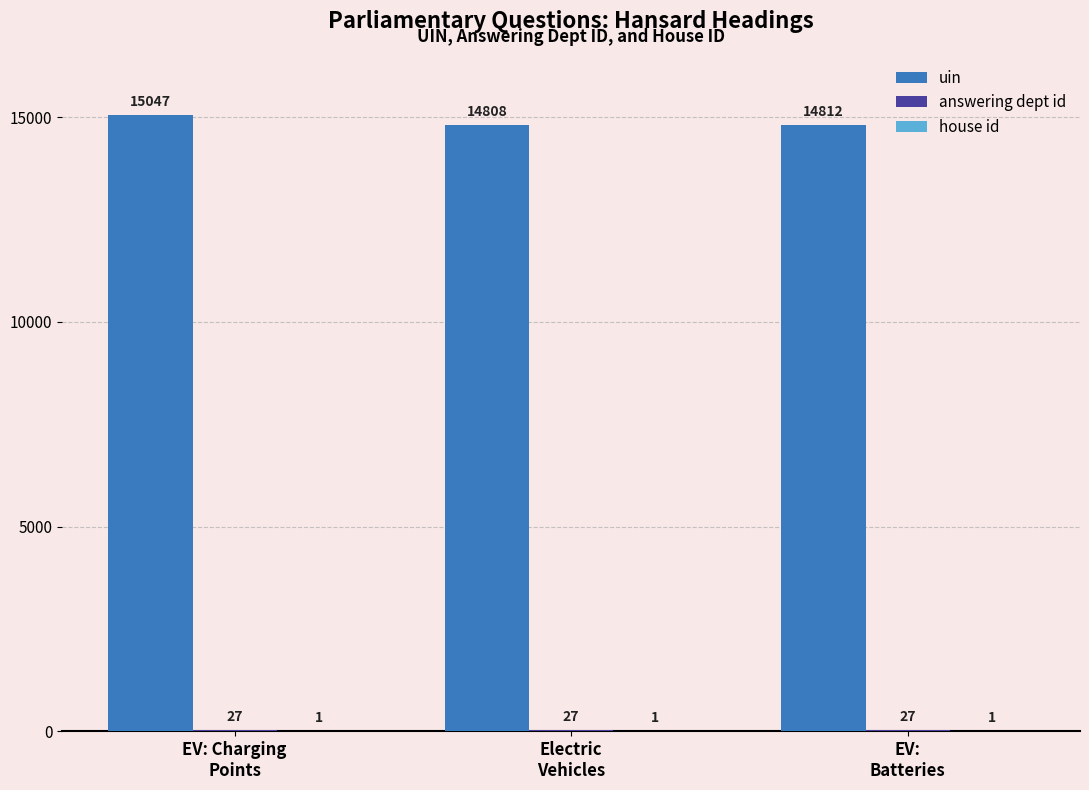

Which series has the largest total across all categories?

uin